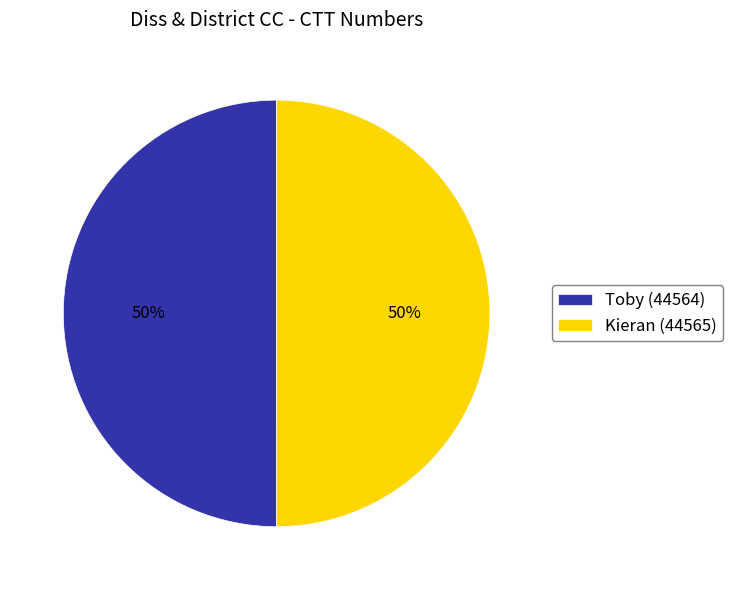

What is the ratio of the value at Kieran to the value at Toby?

1.0